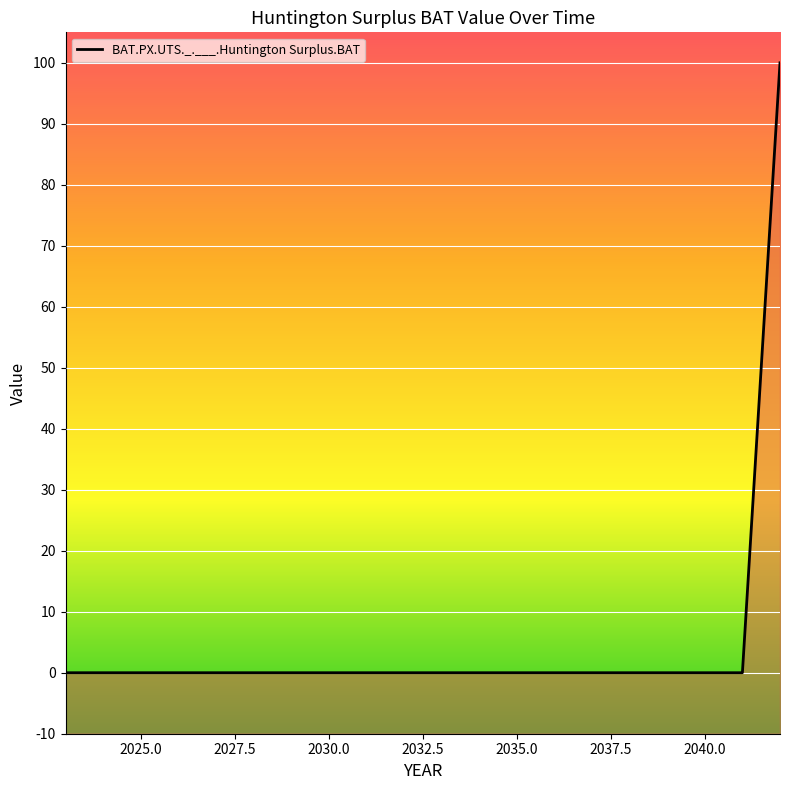

Reading right to left, extract all data points from this chart.

2042=100	2041=0	2040=0	2039=0	2038=0	2037=0	2036=0	2035=0	2034=0	2033=0	2032=0	2031=0	2030=0	2029=0	2028=0	2027=0	2026=0	2025=0	2024=0	2023=0